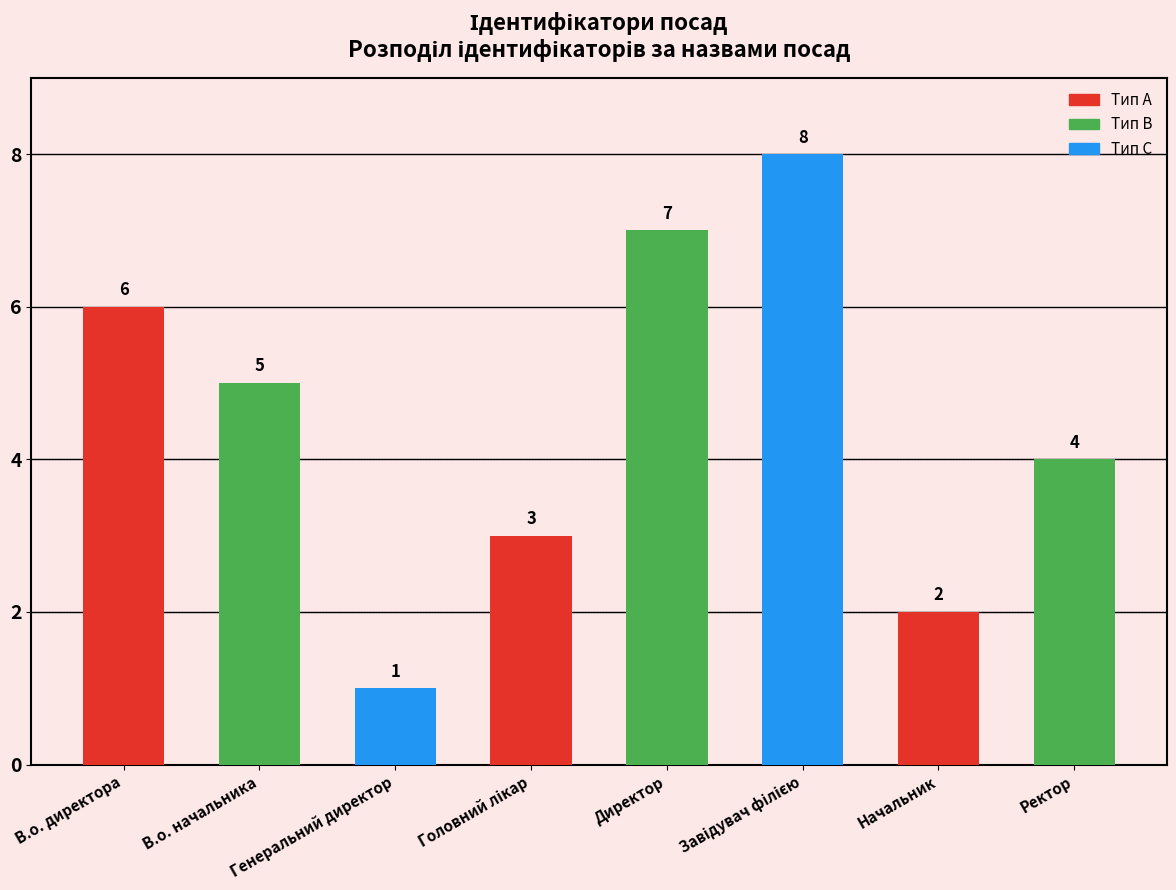

True or false: the data shows 3 at Головний лікар.

True